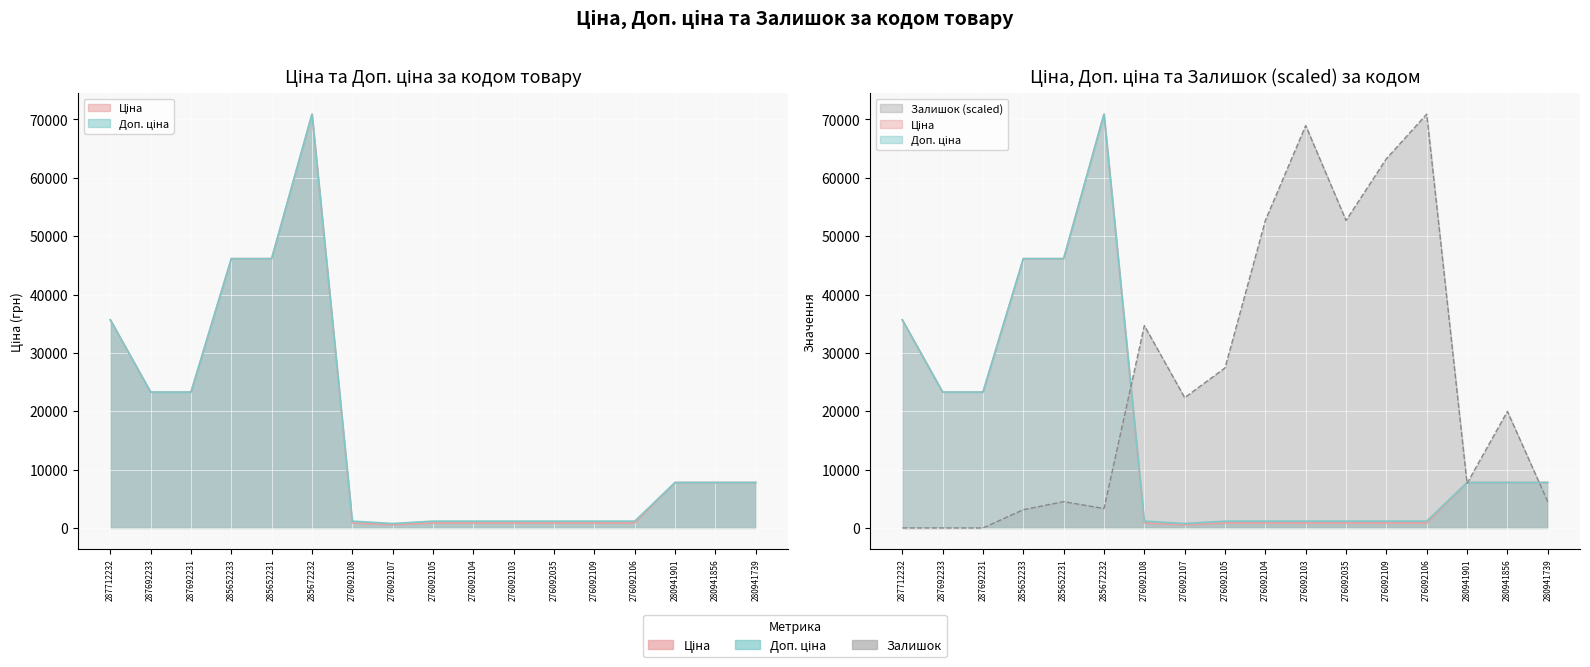

Where is the first local minimum for Ціна?

276092107